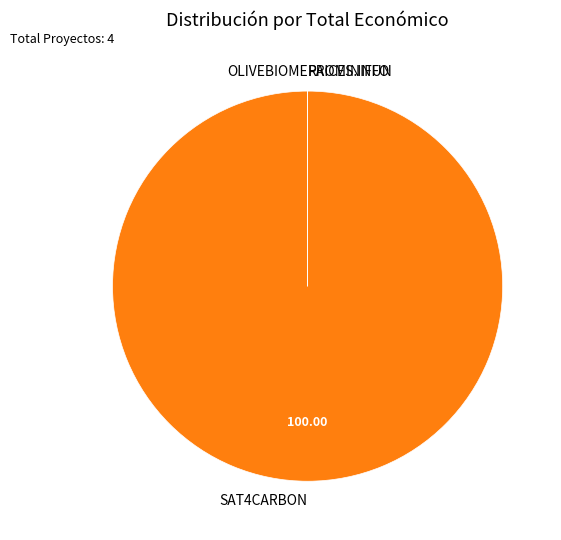

Which slice represents more than half of the pie?

SAT4CARBON